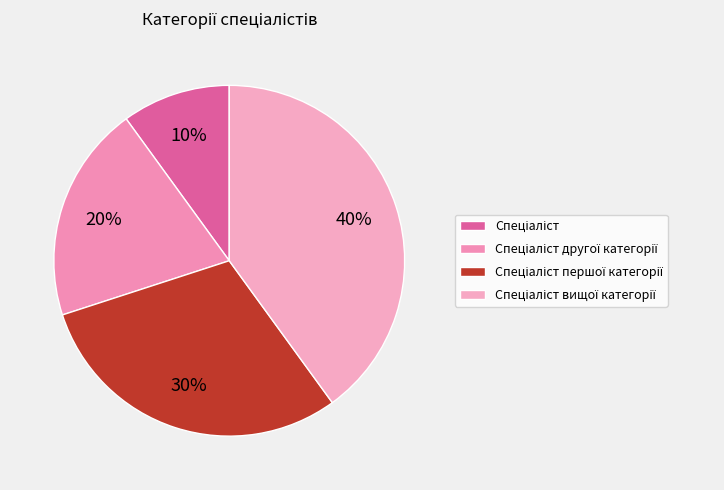

To the nearest percent, what portion does Спеціаліст першої категорії represent?

30%